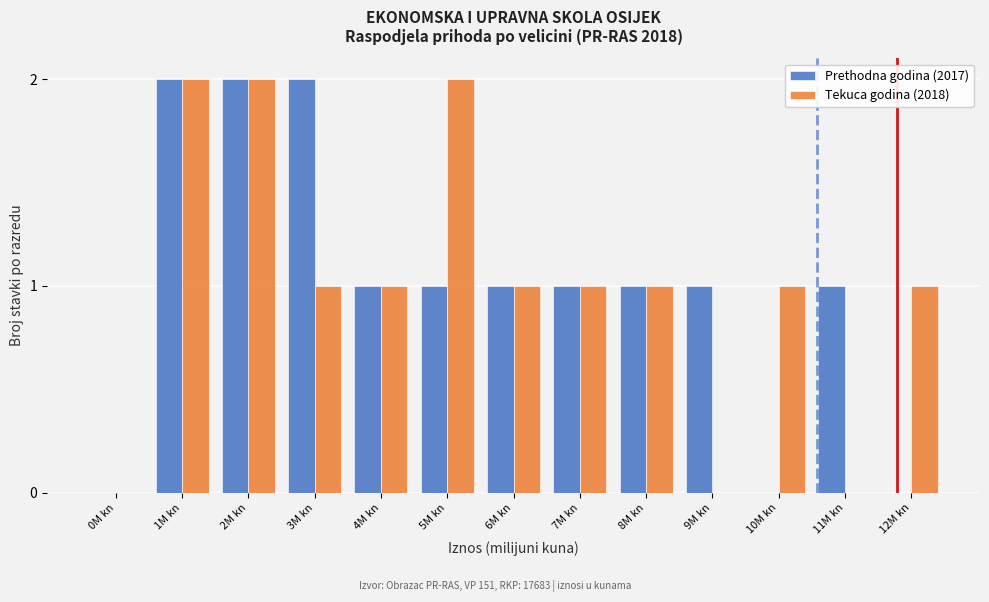

Reading left to right, transcribe all the data shown in this chart.

Prethodna godina (2017): 0M kn=0	1M kn=2	2M kn=2	3M kn=2	4M kn=1	5M kn=1	6M kn=1	7M kn=1	8M kn=1	9M kn=1	10M kn=0	11M kn=1	12M kn=0
Tekuca godina (2018): 0M kn=0	1M kn=2	2M kn=2	3M kn=1	4M kn=1	5M kn=2	6M kn=1	7M kn=1	8M kn=1	9M kn=0	10M kn=1	11M kn=0	12M kn=1